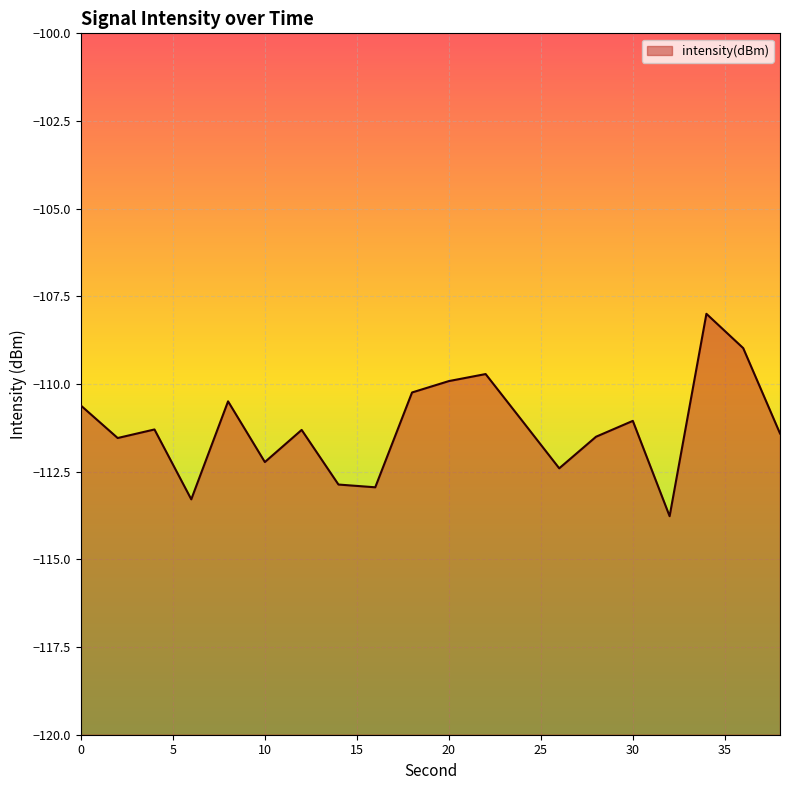

Reading left to right, transcribe all the data shown in this chart.

-110.6	-111.5	-111.3	-113.3	-110.5	-112.2	-111.3	-112.9	-112.9	-110.2	-109.9	-109.7	-111.1	-112.4	-111.5	-111.1	-113.8	-108.0	-109.0	-111.4